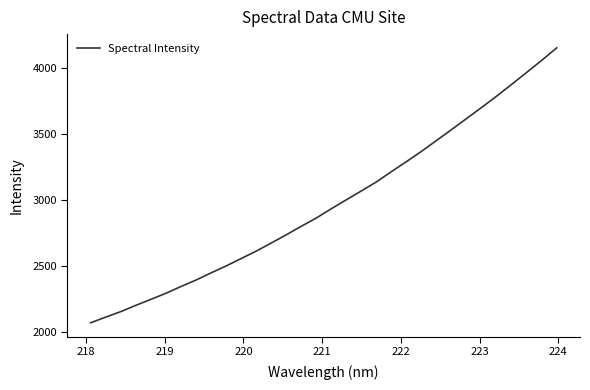

What is the smallest value displayed?

2067.7